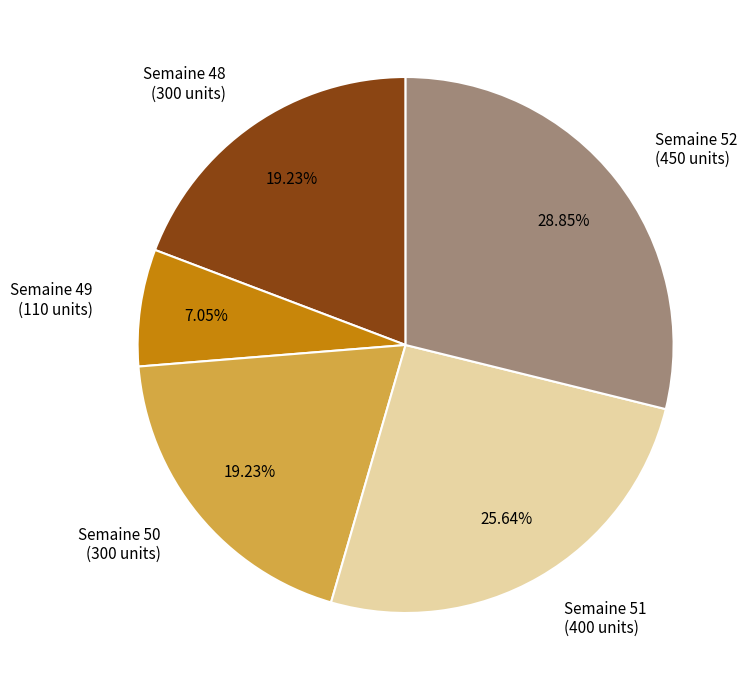

Which slice is the largest?

Semaine 52 (450 units)